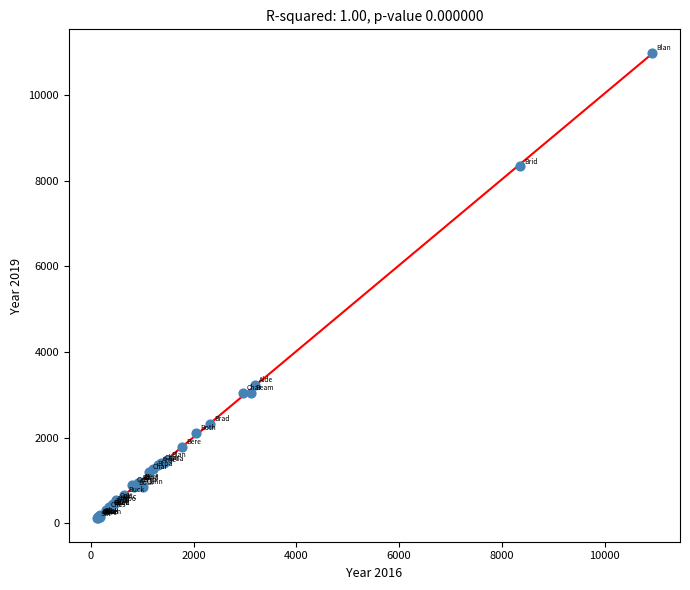

What Y value in the scatter plot is closest to 5551?

3233